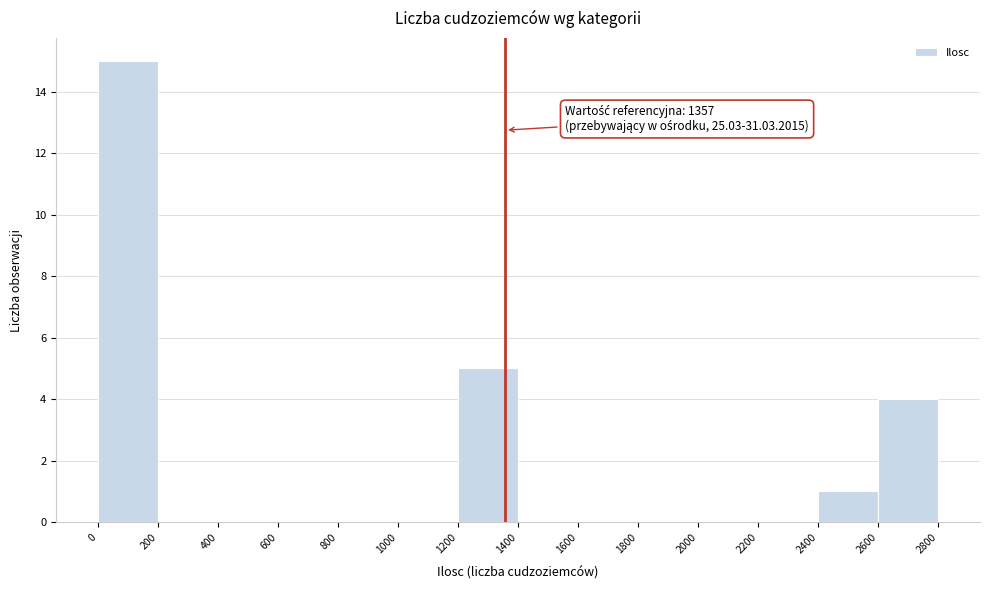

Over which range of the x-axis is the bar tallest?

0 to 200